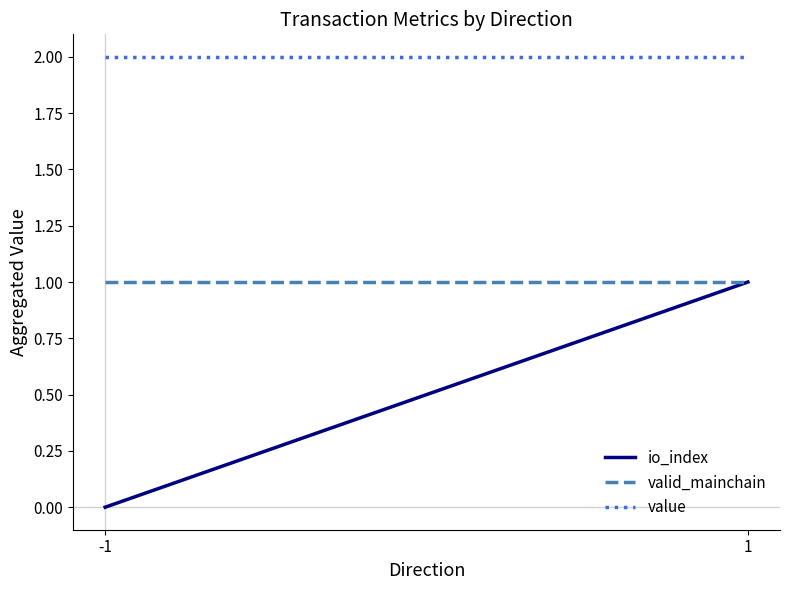

What is the value of the io_index point at the 2nd from the left?

1.0